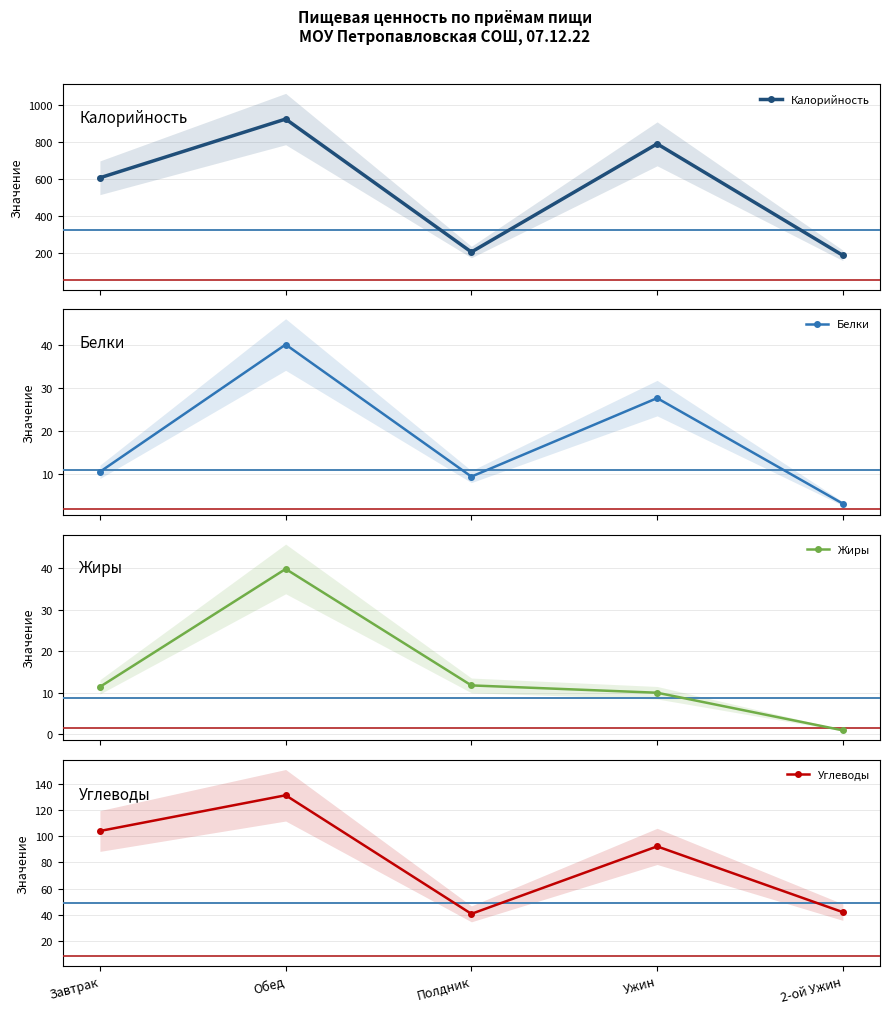

Reading left to right, extract all data points from this chart.

Калорийность: 606.1	922.6	206.0	789.0	188.0
Белки: 10.4	40.1	9.3	27.6	3.0
Жиры: 11.4	39.8	11.8	10.0	1.0
Углеводы: 104.1	131.4	40.7	92.3	42.0